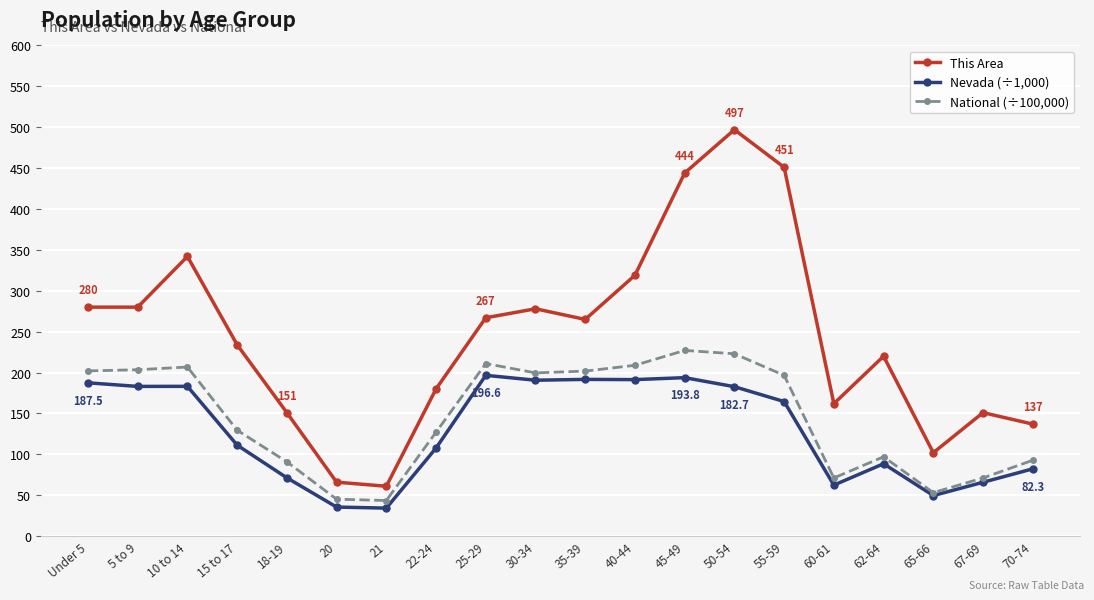

What is the approximate value of Nevada (÷1,000) at 60-61?

62.4